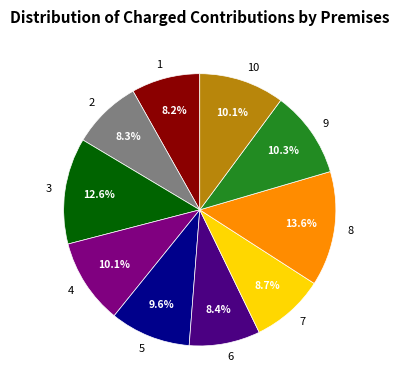

Count the number of slices in the pie.

10